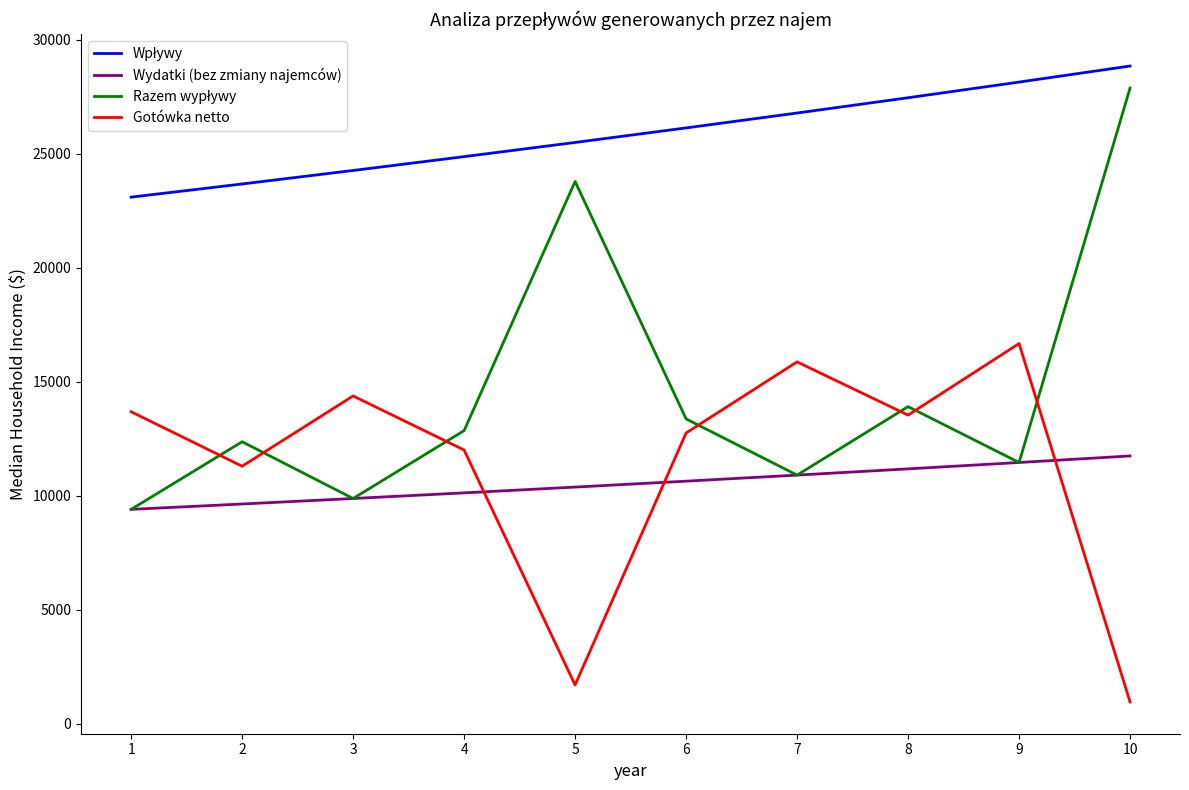

What is the lowest value of the Gotówka netto series?

966.9